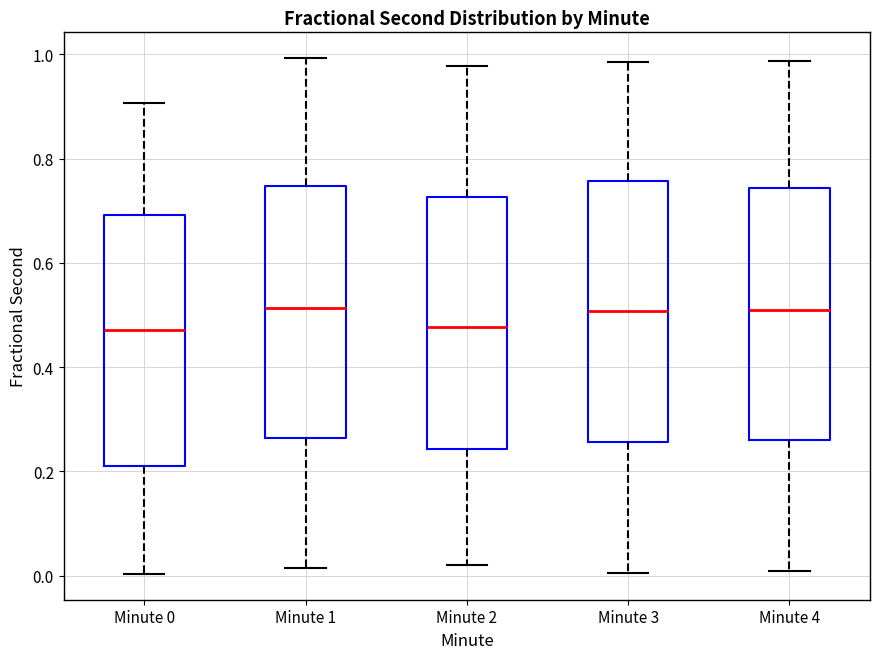

Where does the median line of the box for Minute 2 sit on the y-axis? The values are not printed on the chart, so give them approximately, as read against the axis.

0.48